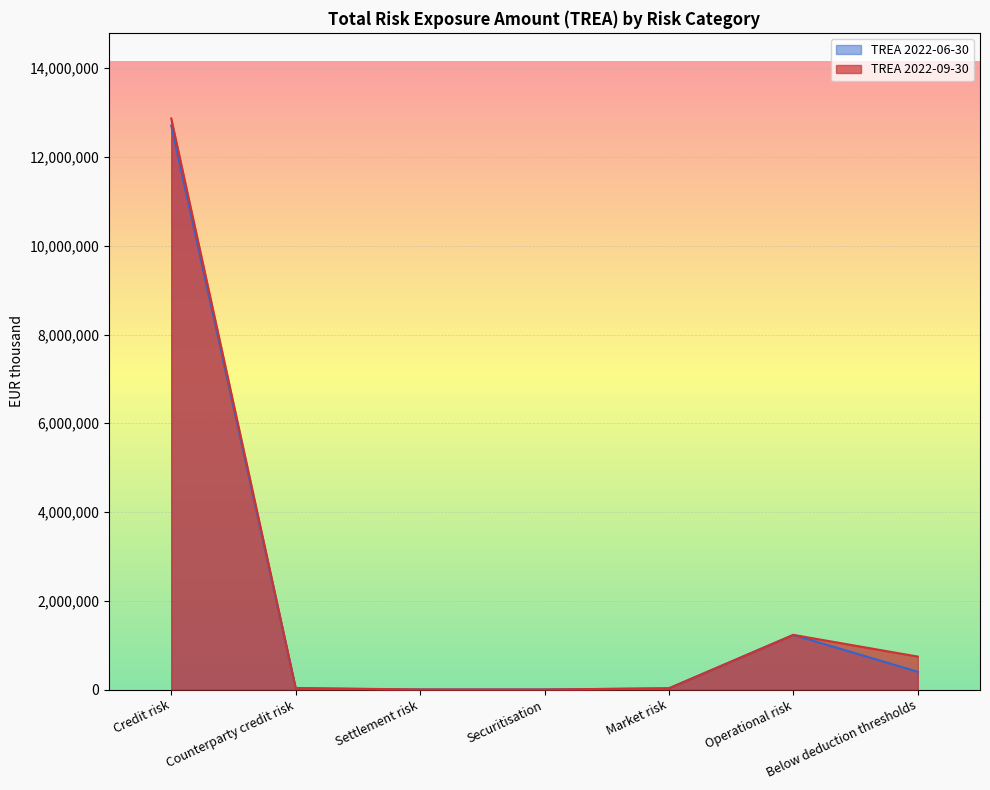

Reading left to right, what are all the values shown in this chart?

TREA 2022-09-30: Credit risk=12868375	Counterparty credit risk=33502	Settlement risk=593	Securitisation=0	Market risk=27629	Operational risk=1230868	Below deduction thresholds=742026
TREA 2022-06-30: Credit risk=12707509	Counterparty credit risk=24190	Settlement risk=2	Securitisation=0	Market risk=25700	Operational risk=1230868	Below deduction thresholds=400455